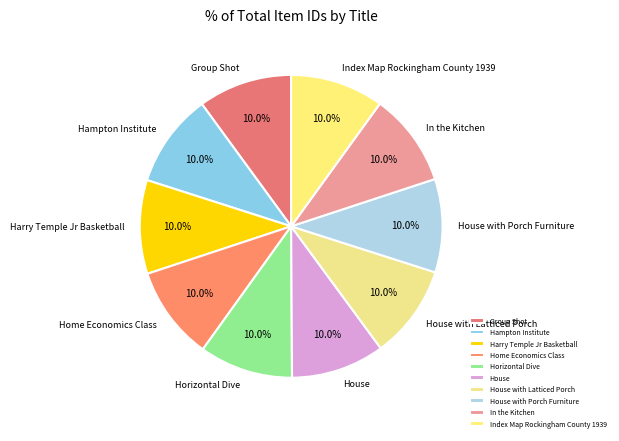

To the nearest percent, what percentage of the pie is Hampton Institute?

10%